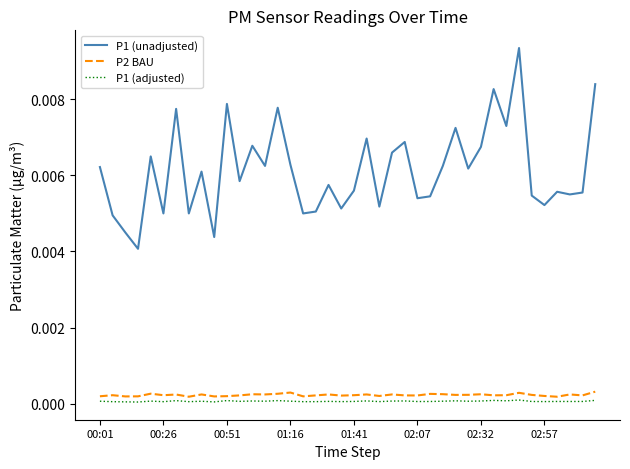

Which series has the widest spread of values?

P1 (unadjusted)